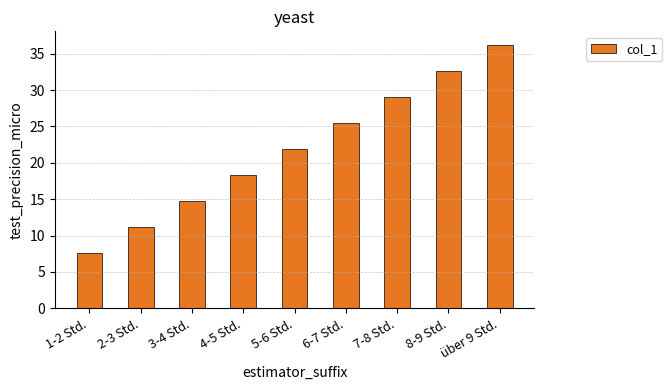

Between 4-5 Std. and 7-8 Std., which is larger?

7-8 Std.